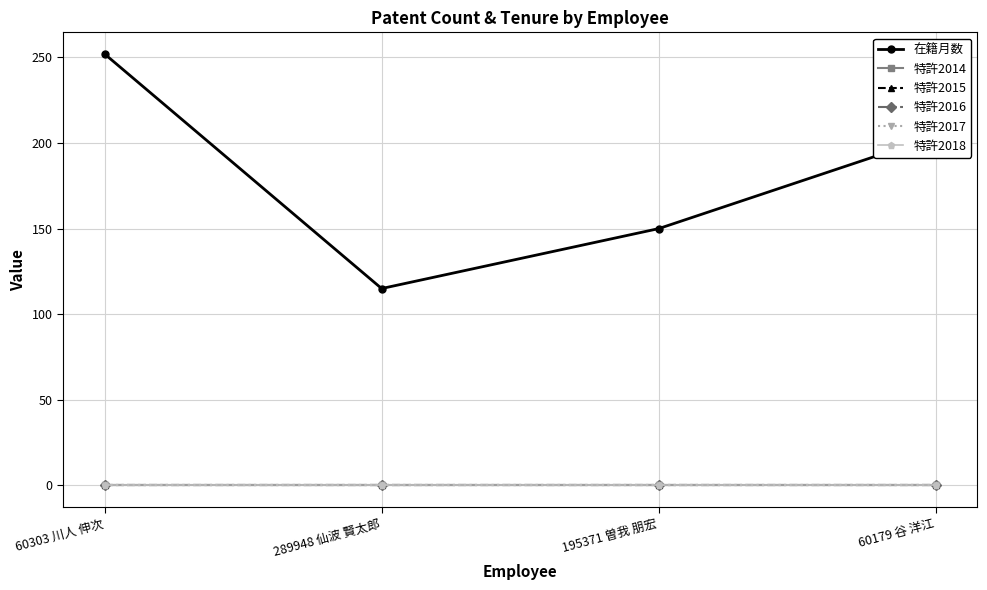

What position from the left is 60303 川人 伸次?

1